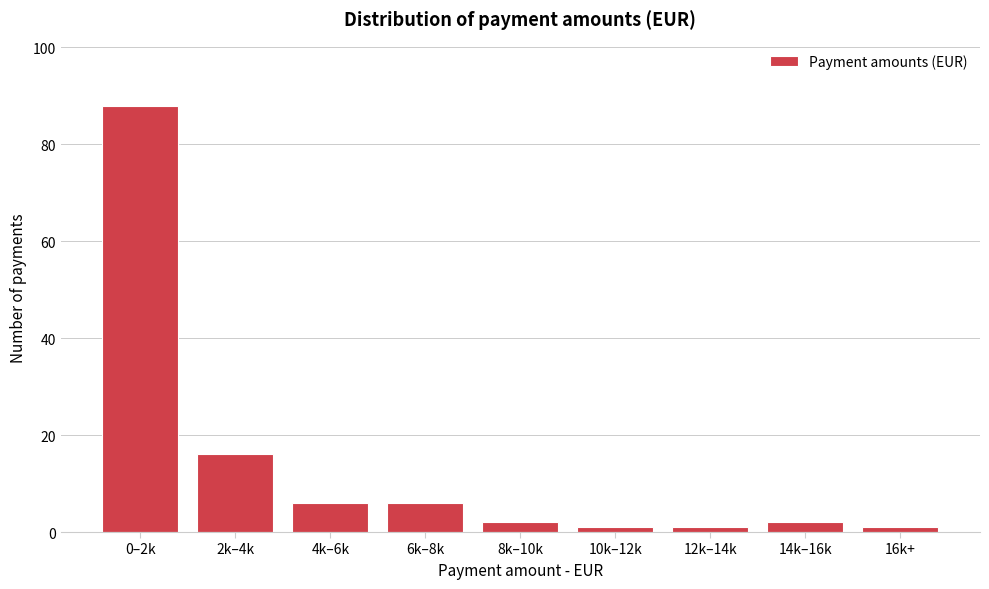

Reading right to left, what are all the values shown in this chart?

16k+=1	14k–16k=2	12k–14k=1	10k–12k=1	8k–10k=2	6k–8k=6	4k–6k=6	2k–4k=16	0–2k=88